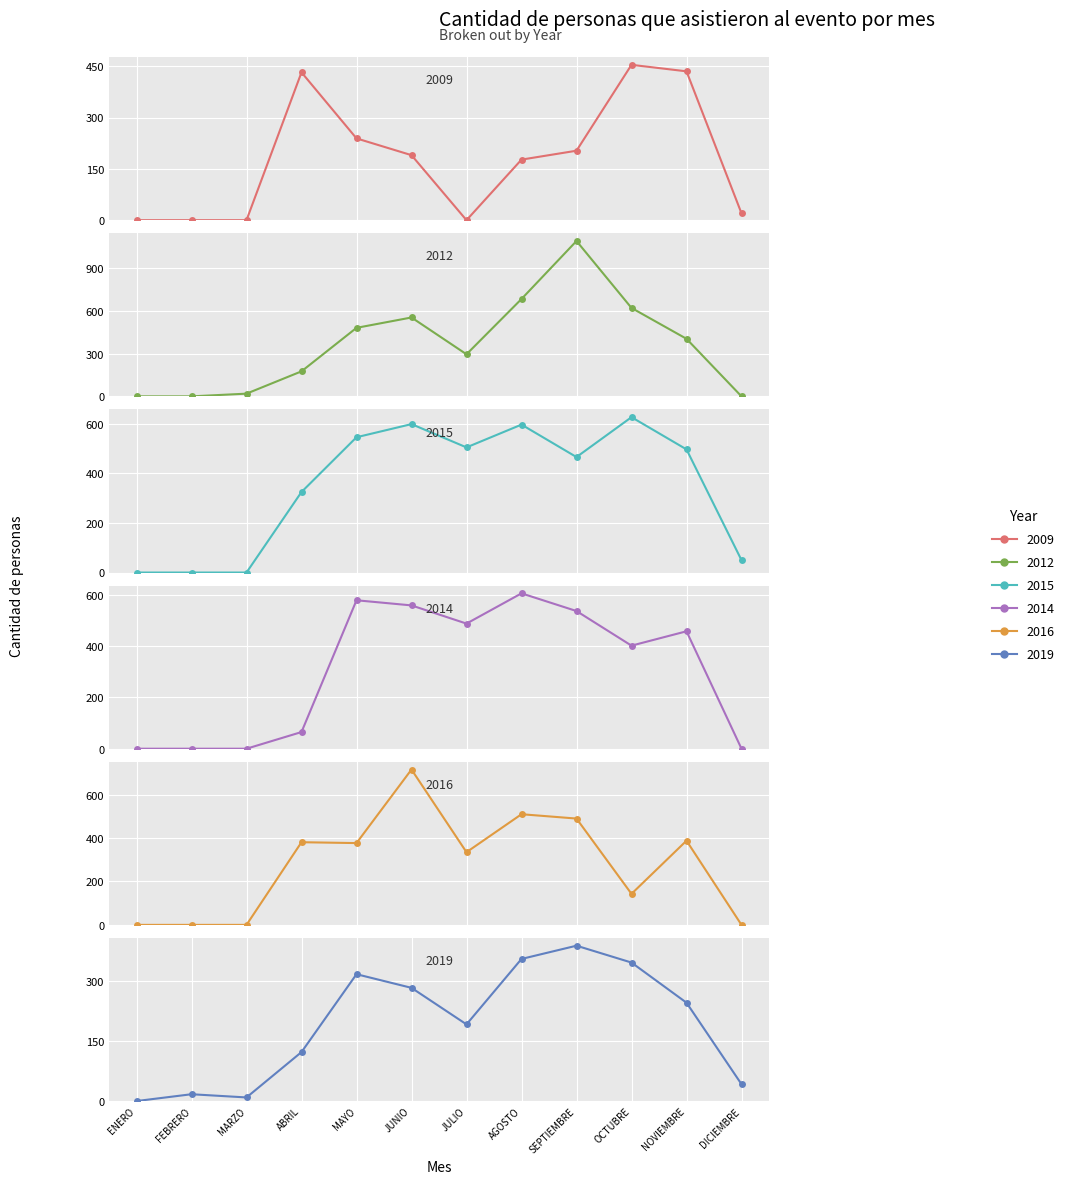

Which series has the largest total across all categories?

2012